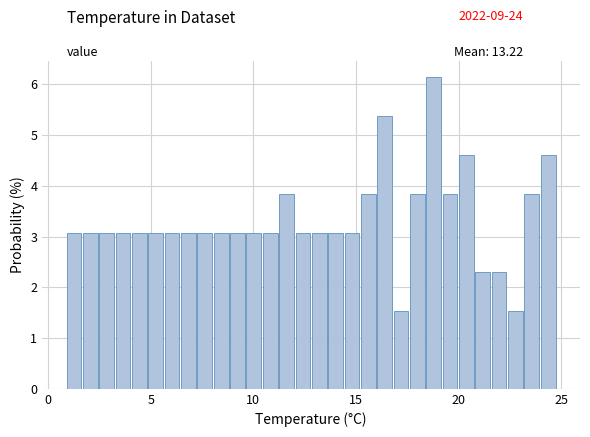

Around what value on the x-axis is the tallest bar? Give the approximate position of its centre, as read against the axis.

19.0